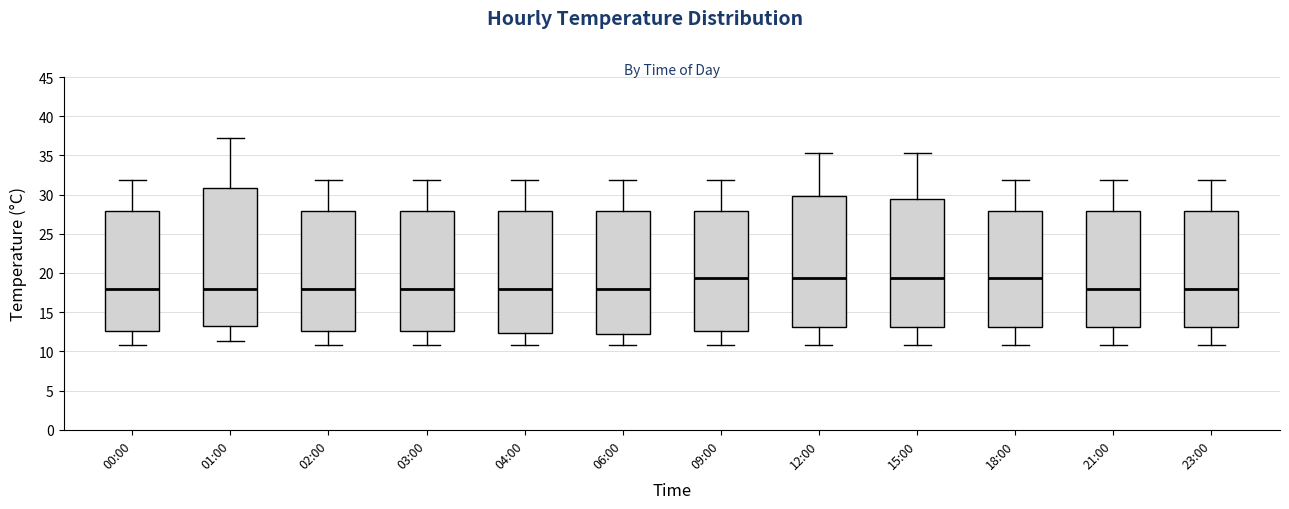

Where is the lower edge of the box for 09:00 on the y-axis? The values are not printed on the chart, so give them approximately, as read against the axis.

12.5